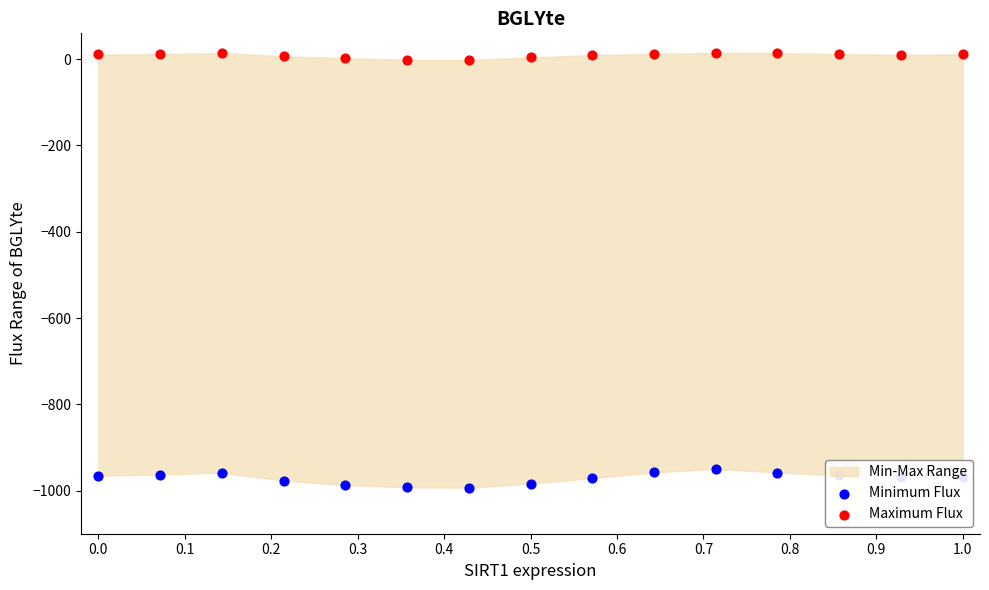

Which series contains the lowest Y value?

Minimum Flux